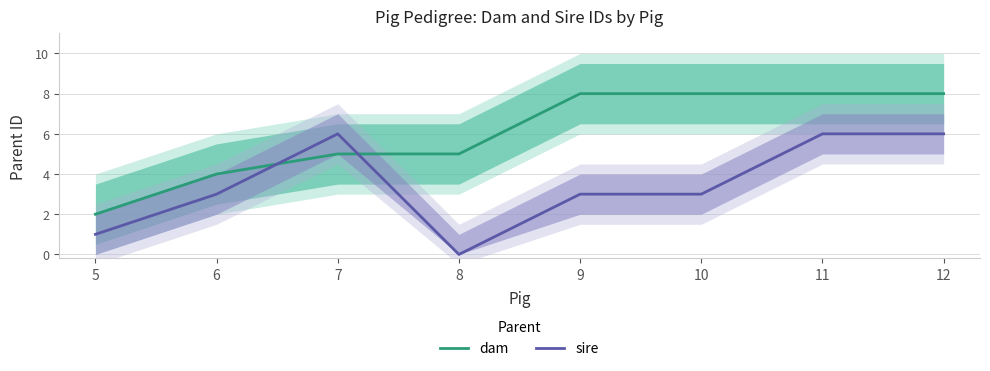

Count the number of data series in this chart.

2